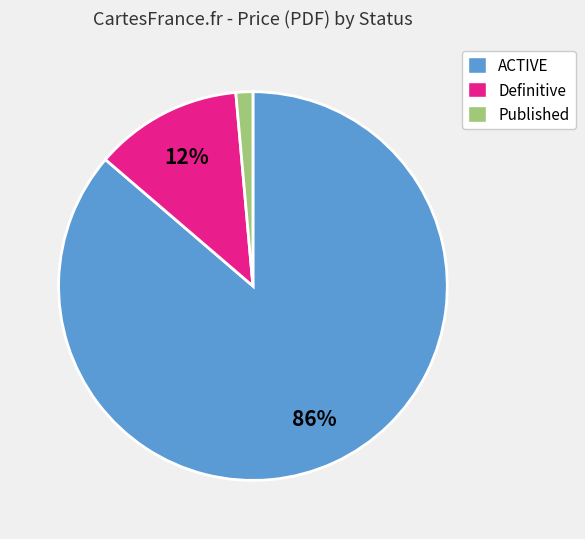

The ACTIVE slice represents 86% of the pie. True or false?

True